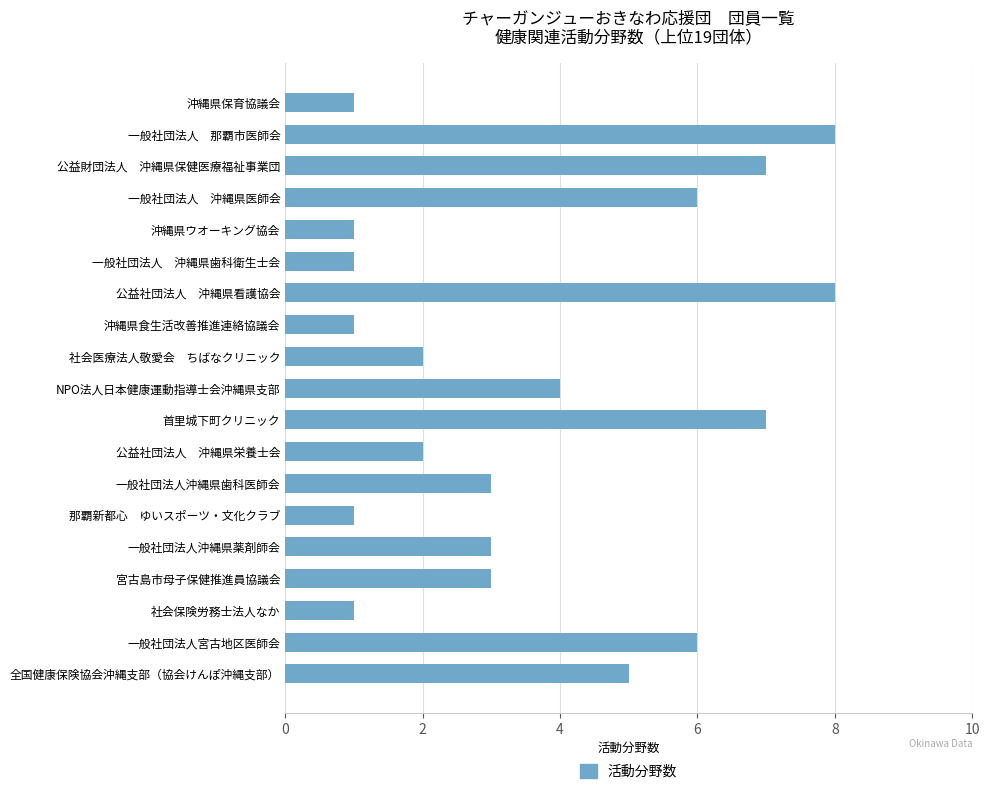

What is the value of the 18th bar from the top?

6